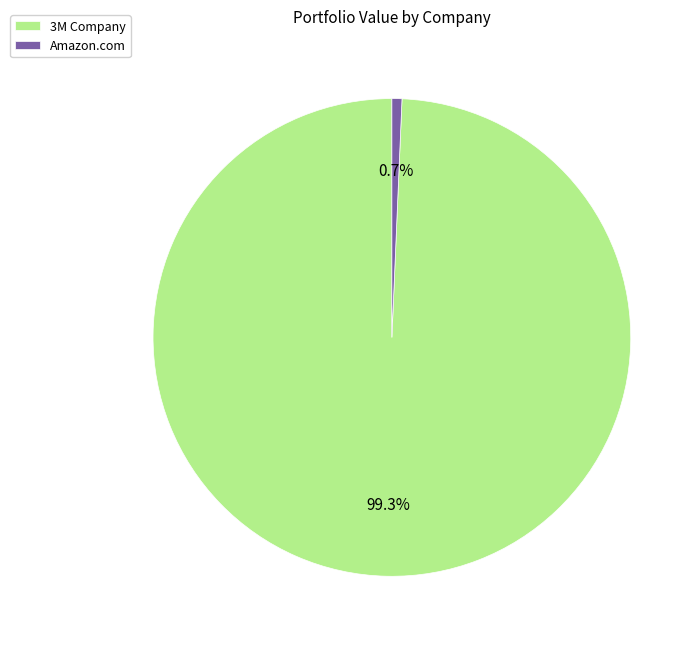

To the nearest percent, what is the difference between the largest and smallest slice percentages?

99%